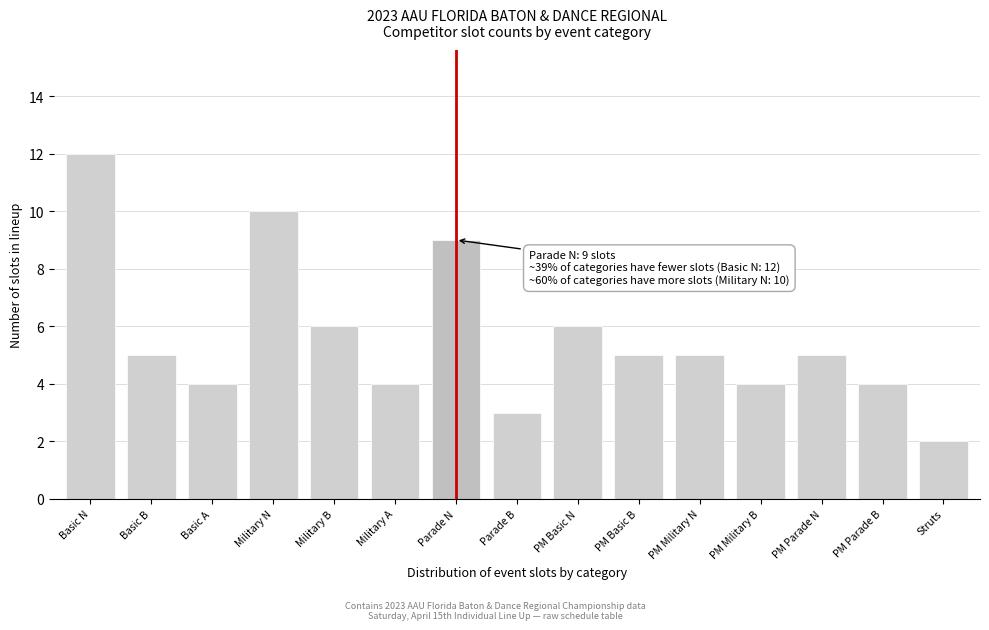

Reading left to right, extract all data points from this chart.

12	5	4	10	6	4	9	3	6	5	5	4	5	4	2